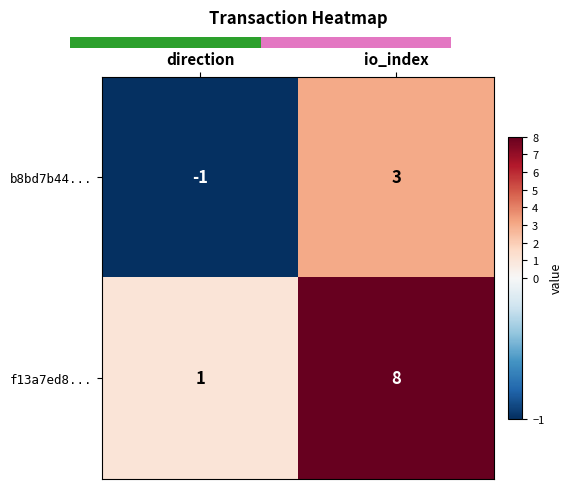

How many values in b8bd7b44... are above zero?

1